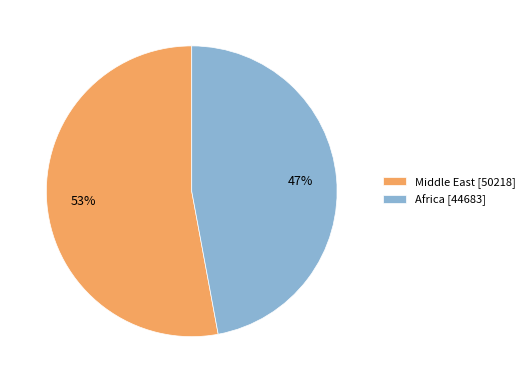

Count the number of slices in the pie.

2